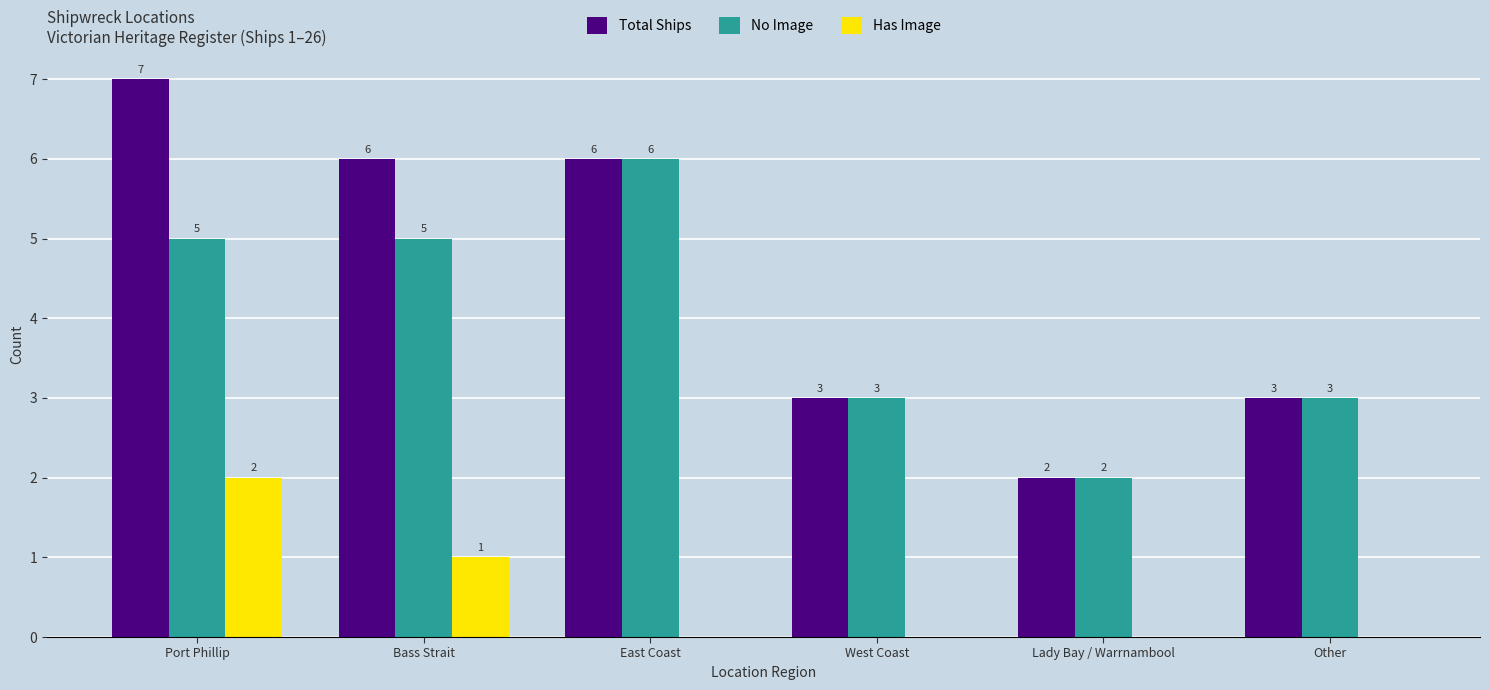

How many positive values does the Has Image series have?

2